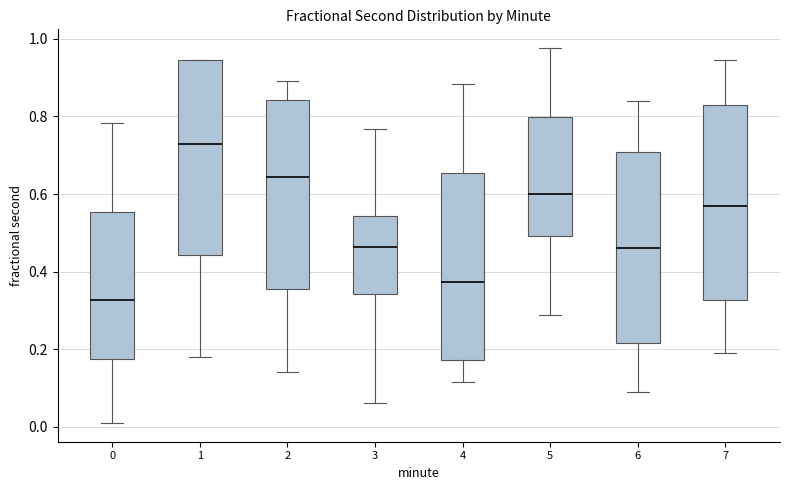

Which box has the lowest median line?

0